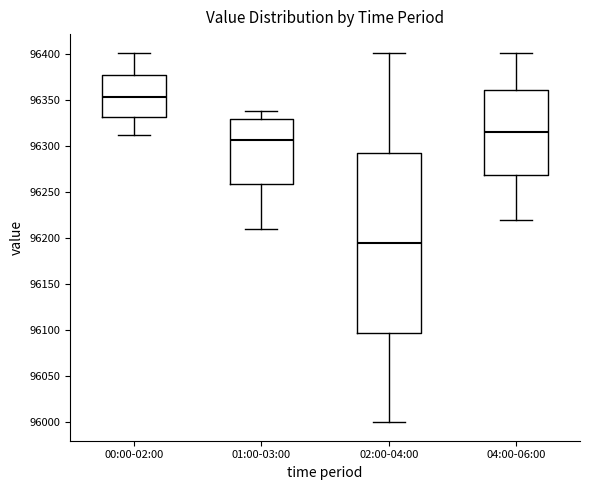

Reading left to right, transcribe this box plot: for each box, give where its median line is, the range the box spans, and where its two whiskers end, as read against the y-axis. The values are not printed on the chart, so give them approximately, as read against the axis.

00:00-02:00: median 96355, box 96330 to 96375, whiskers 96310 to 96400
01:00-03:00: median 96305, box 96260 to 96330, whiskers 96210 to 96340
02:00-04:00: median 96195, box 96100 to 96295, whiskers 96000 to 96400
04:00-06:00: median 96315, box 96270 to 96360, whiskers 96220 to 96400